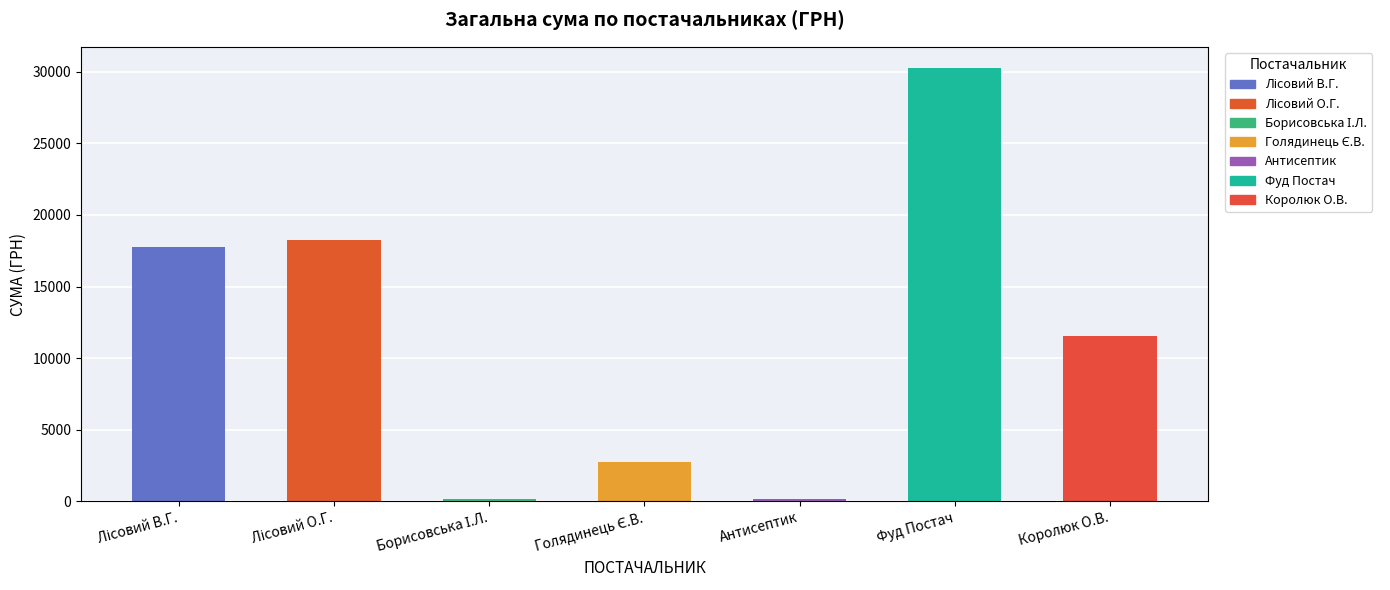

How many data points does each series have?

7